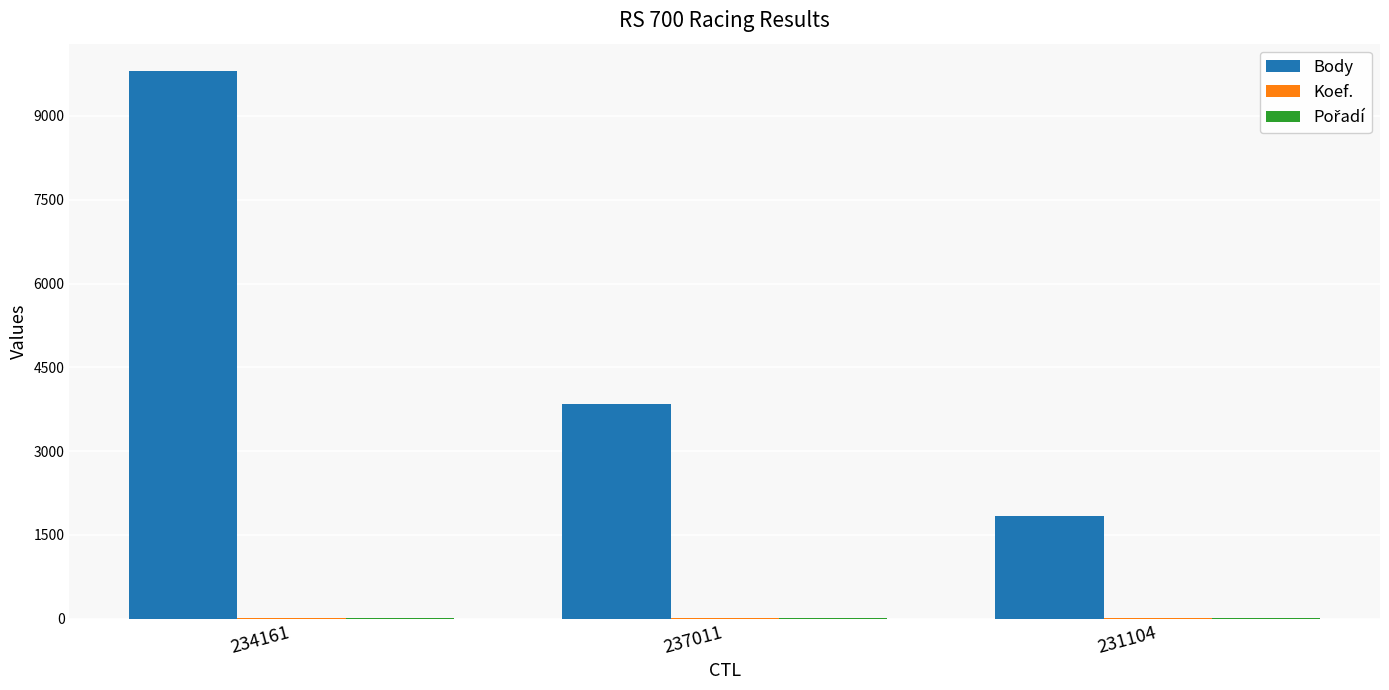

The Body series shows 1846 at 231104. True or false?

True